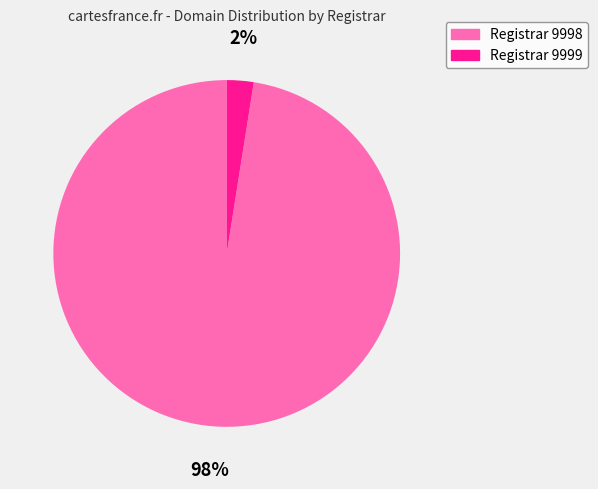

Which category has the smallest portion of the pie?

Registrar 9999